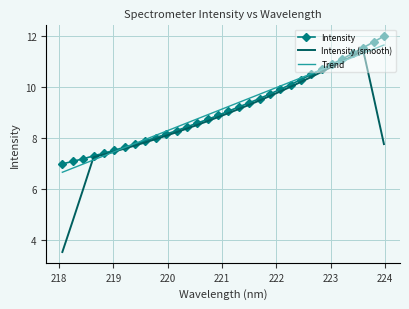

What is the maximum value shown in the chart?

12.0